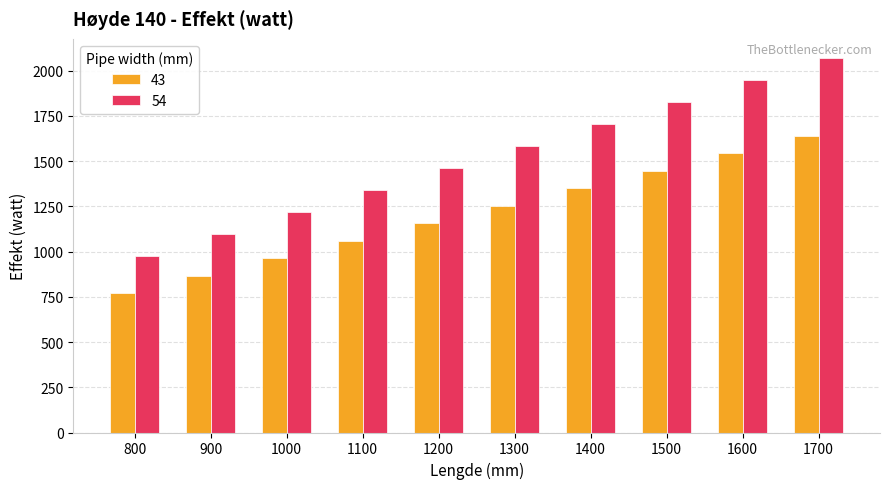

What is the value of the 43 bar at the 7th from the left?

1349.6